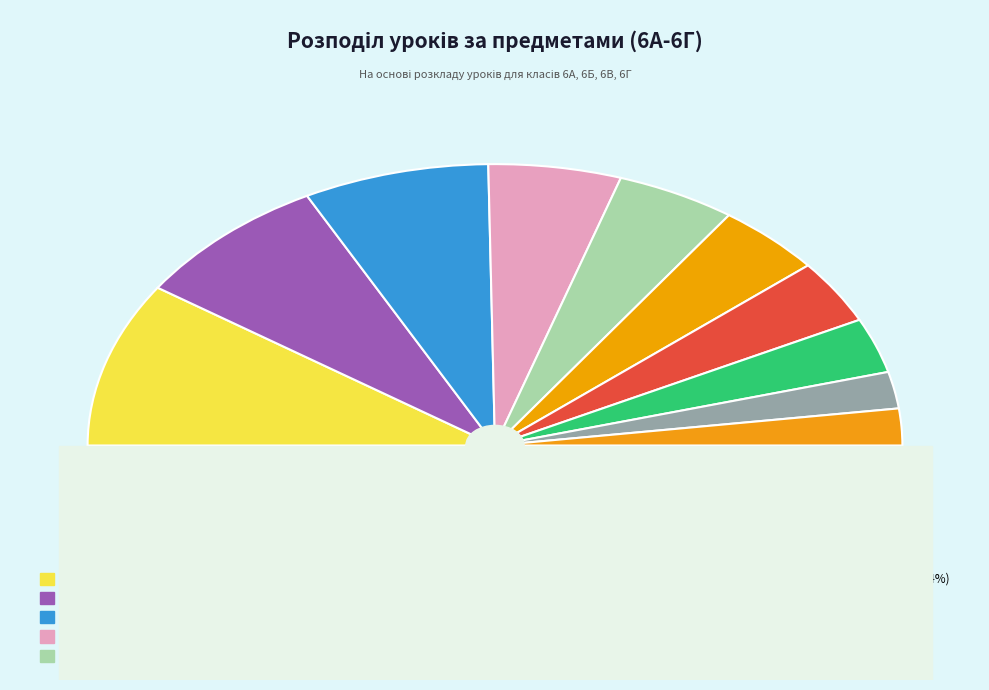

Which slice is the largest?

Математика